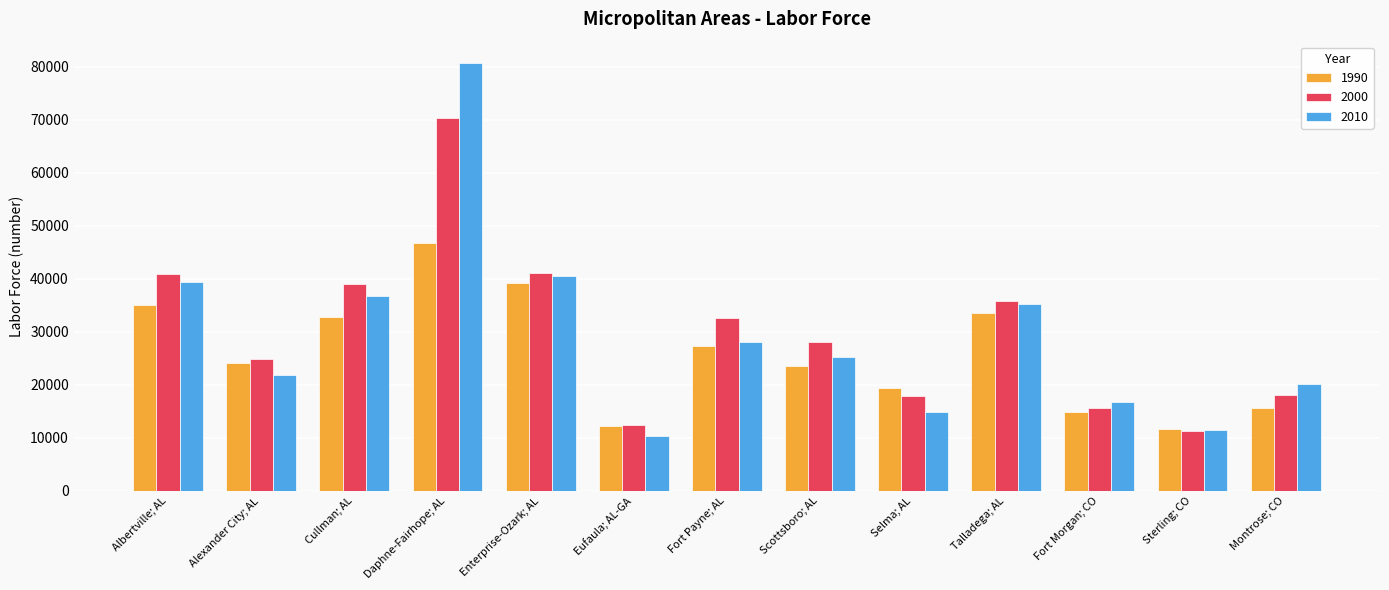

At which label does 2000 reach its minimum?

Sterling; CO